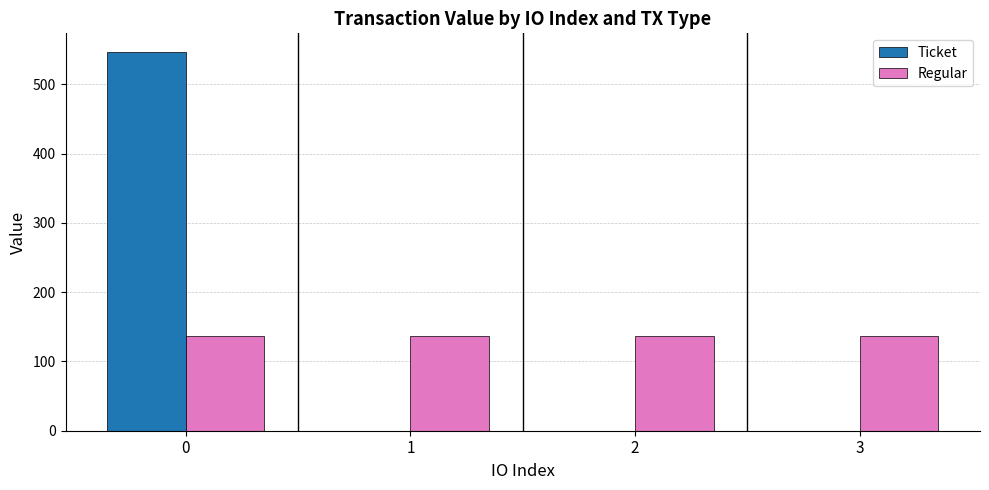

What is the spread (max minus min) of values at 2?

136.6